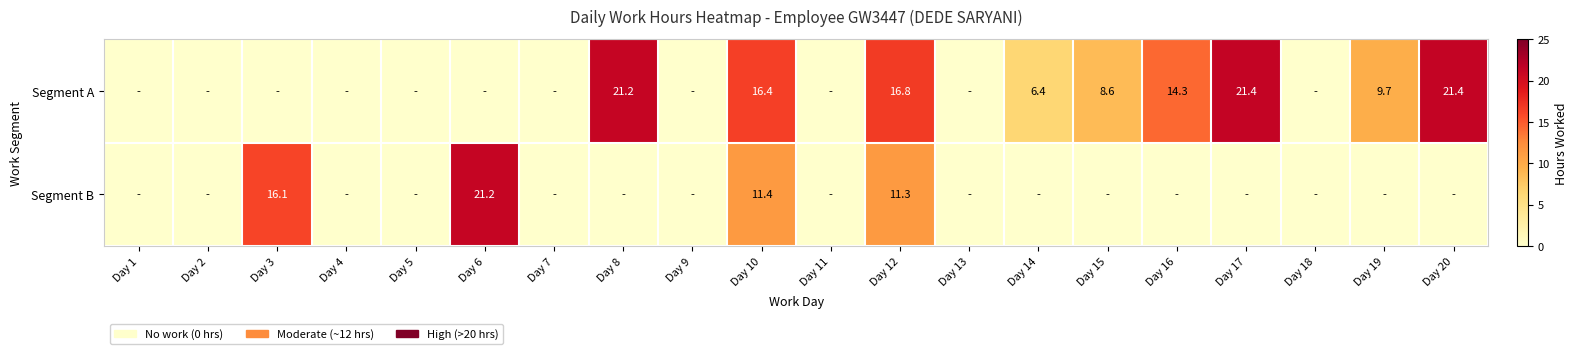

At which category does the chart reach its peak across all series?

Day 17